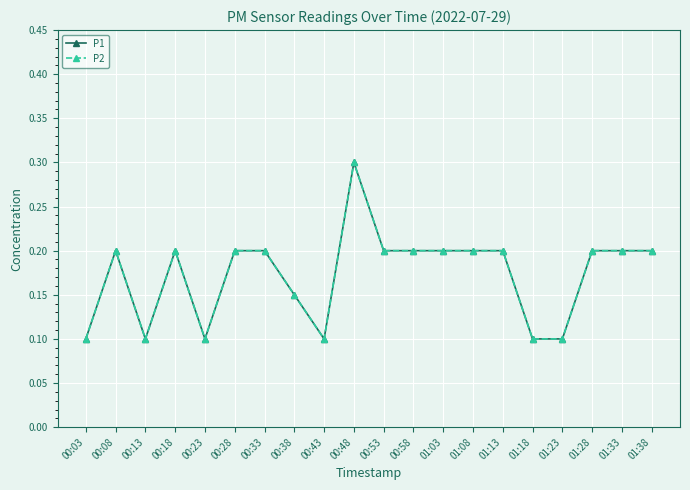

At which category does P1 reach its first local peak?

00:08